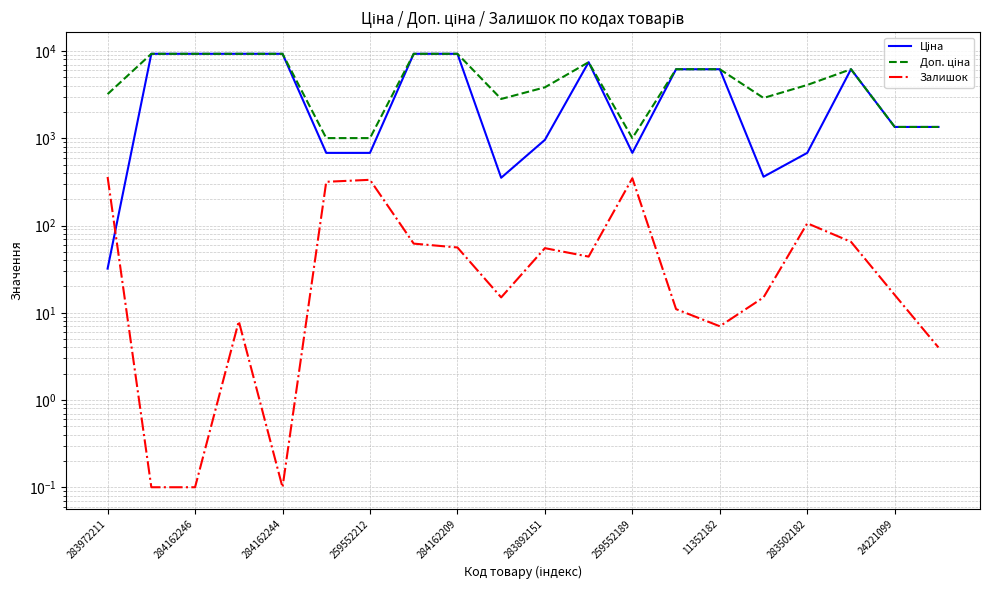

How many values in the Доп. ціна series are below 6182?

10